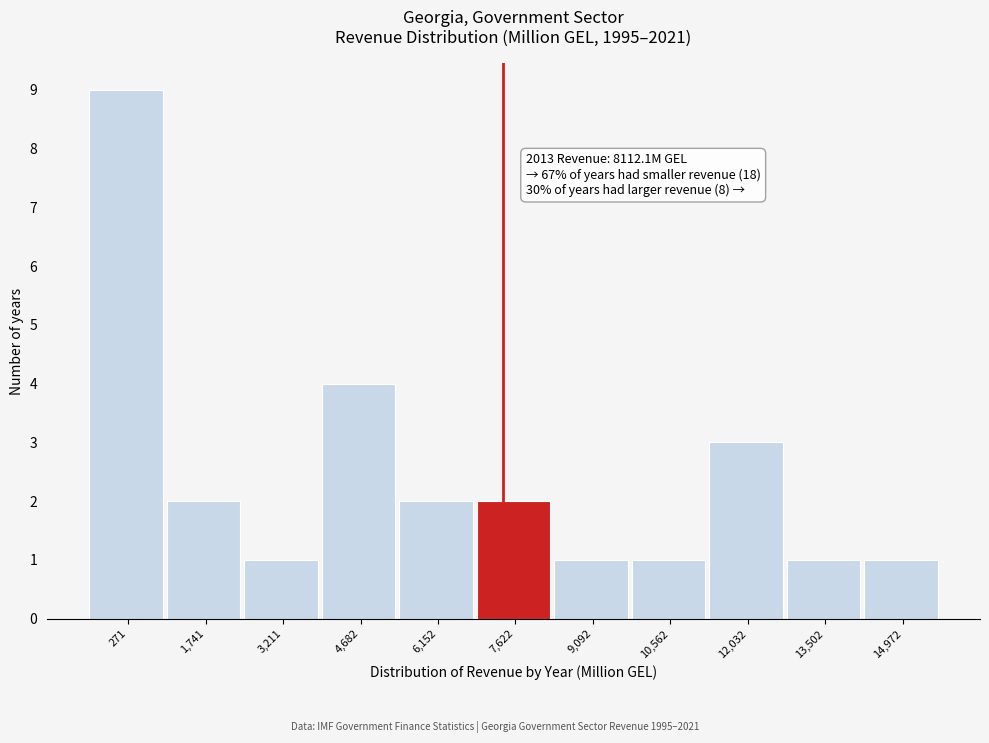

Reading left to right, extract all data points from this chart.

271=9	1,741=2	3,211=1	4,682=4	6,152=2	7,622=2	9,092=1	10,562=1	12,032=3	13,502=1	14,972=1